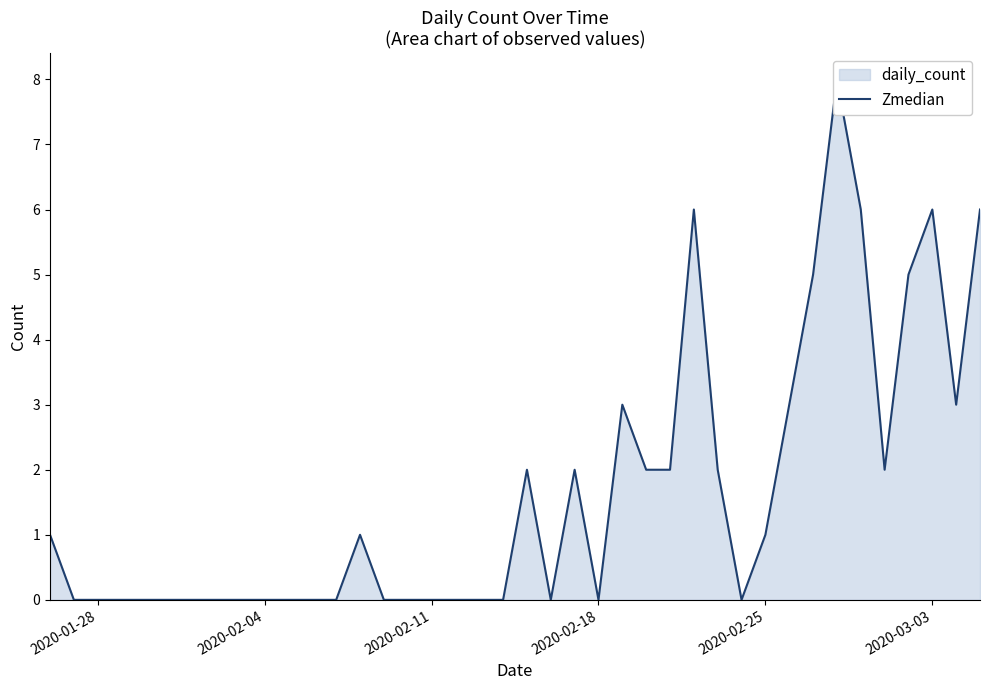

What is the value of the 29th point from the left?

2